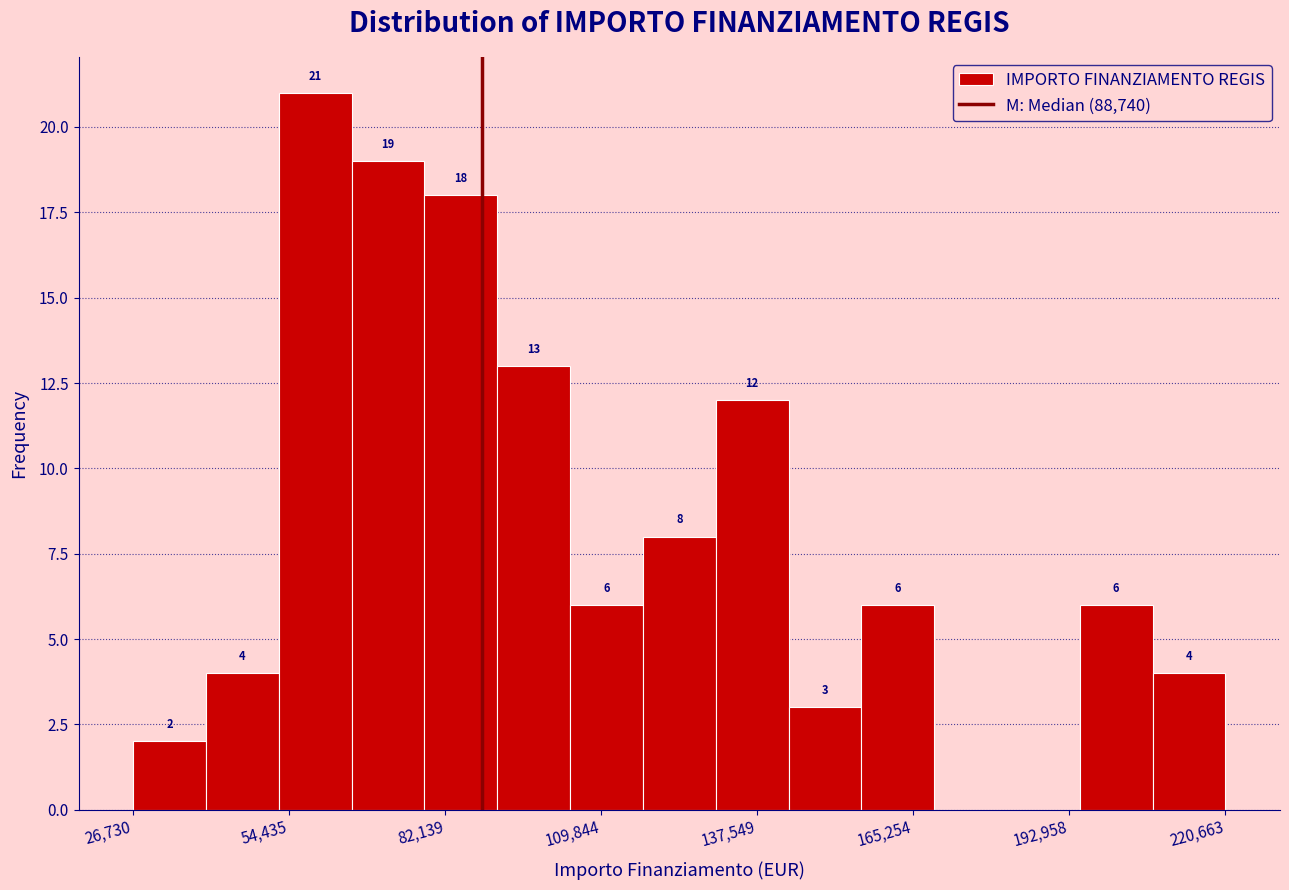

Read against the x-axis, roughly where is the centre of the tallest bar?

60000